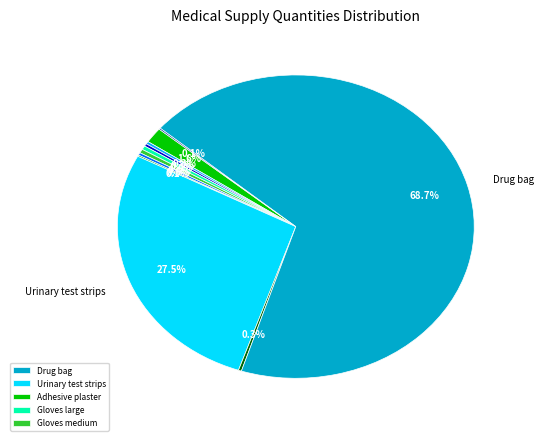

Does any single category account for the majority?

Yes